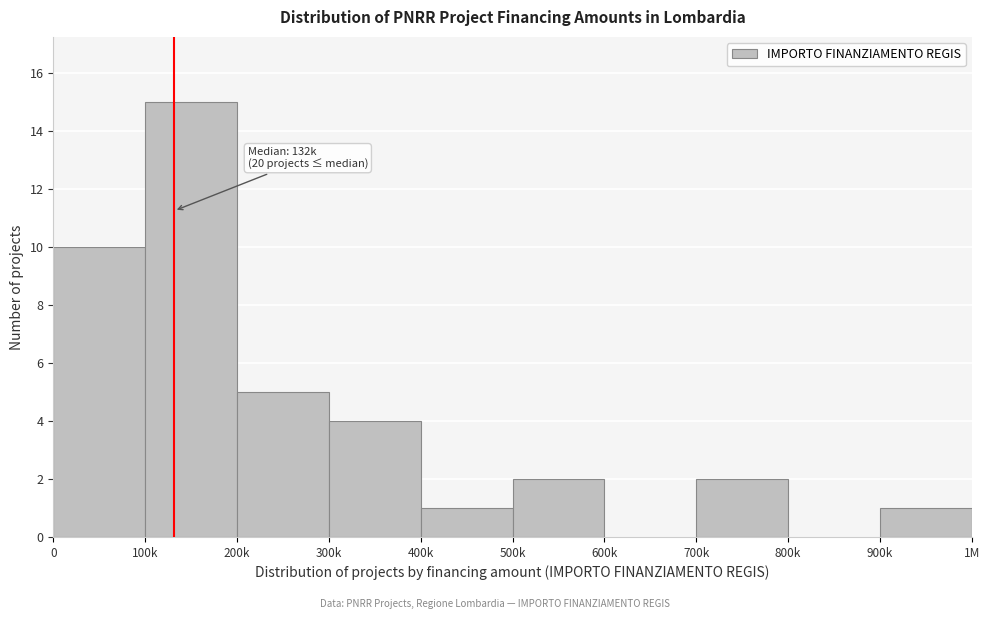

Reading right to left, what are all the values shown in this chart?

900k=1	800k=0	700k=2	600k=0	500k=2	400k=1	300k=4	200k=5	100k=15	0=10